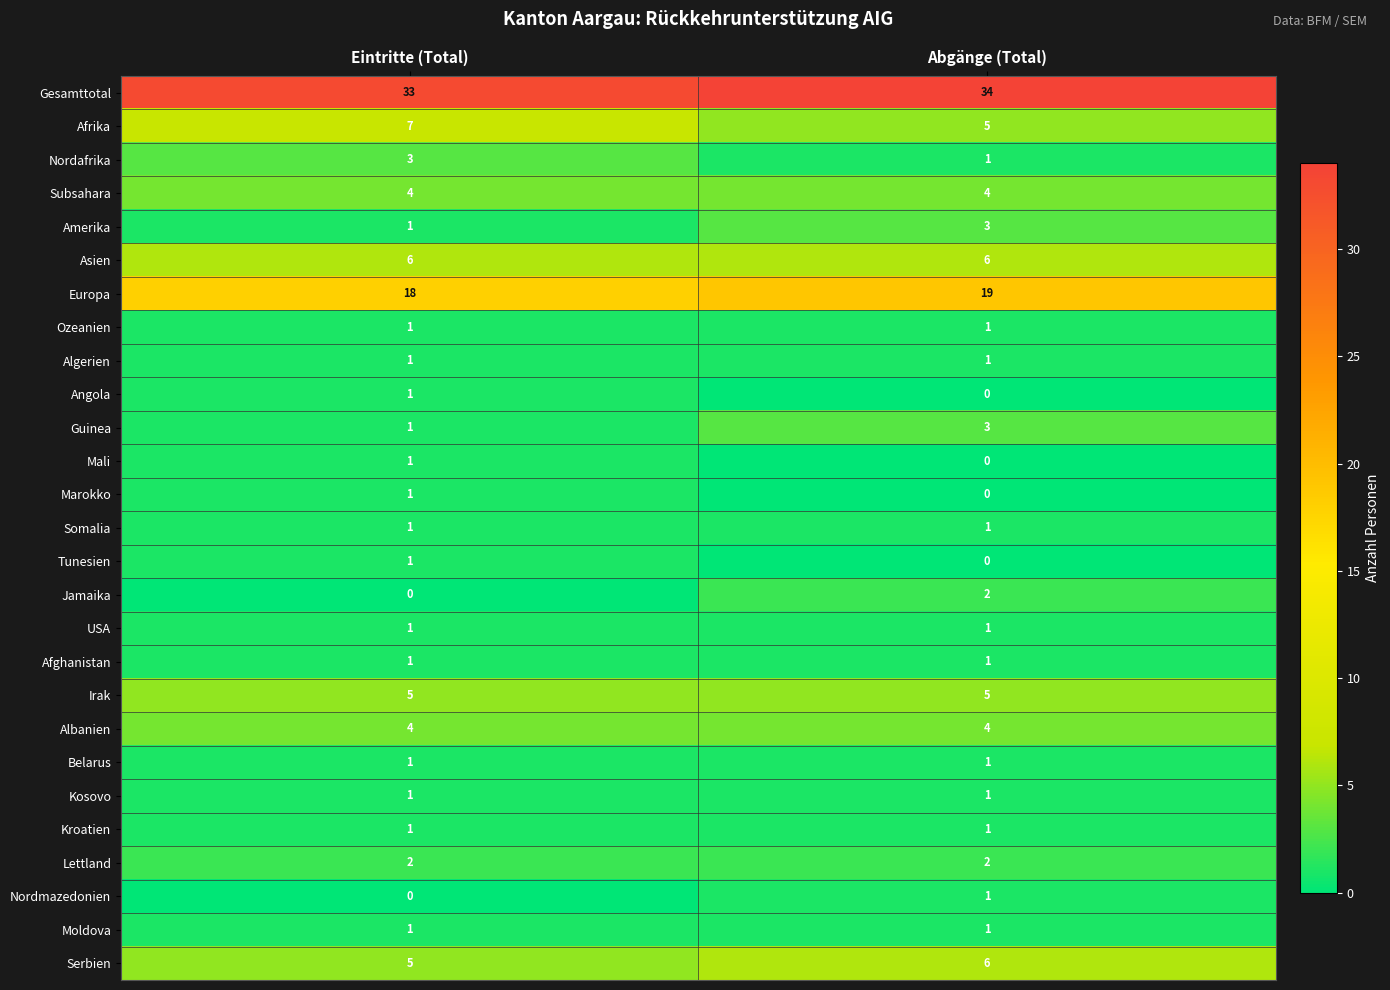

At which category is the sum across all series the highest?

Abgänge (Total)